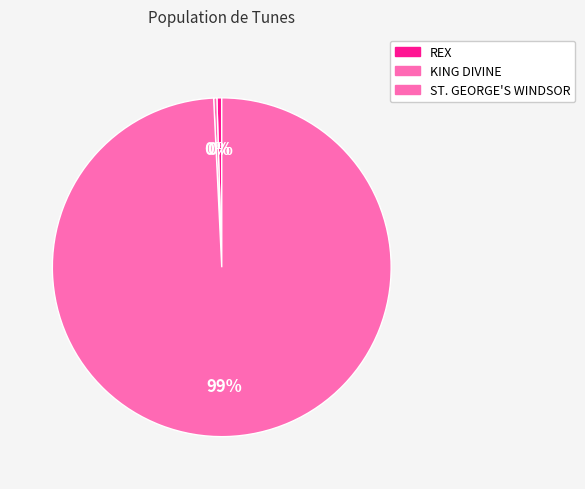

The KING DIVINE slice represents 9% of the pie. True or false?

False